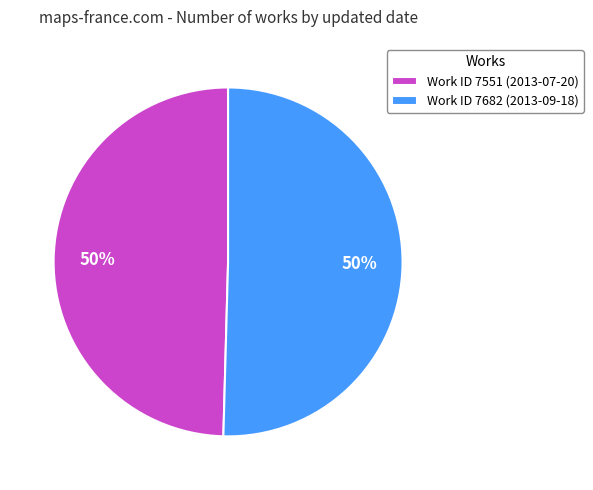

Approximately how many times larger is the value at Work ID 7682 (2013-09-18) compared to Work ID 7551 (2013-07-20)?

1.0